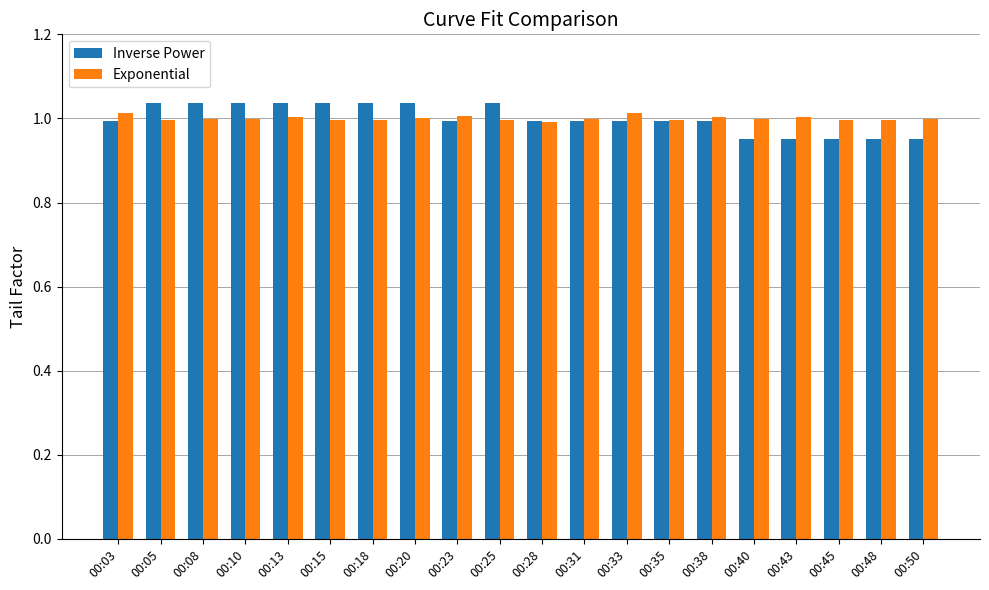

Count the number of categories in the chart.

20